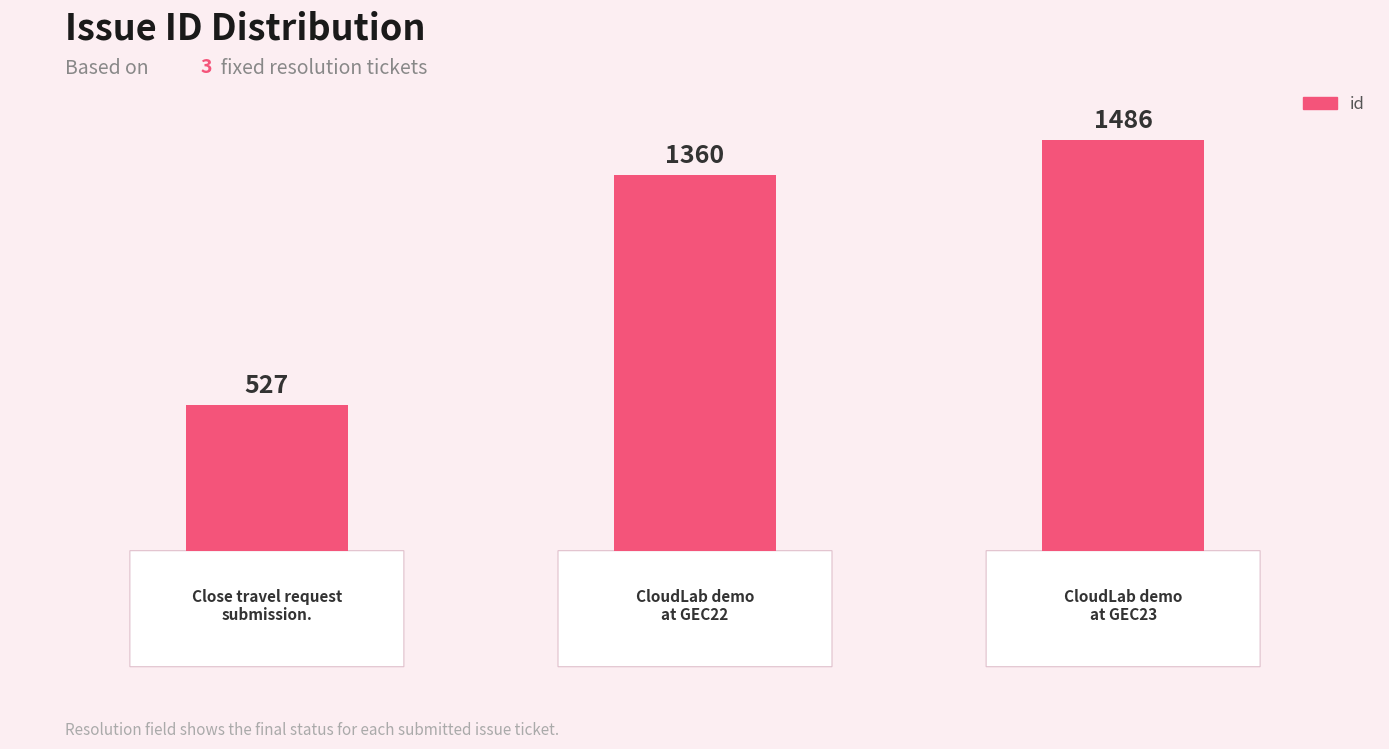

How many values are between 527 and 1486?

3